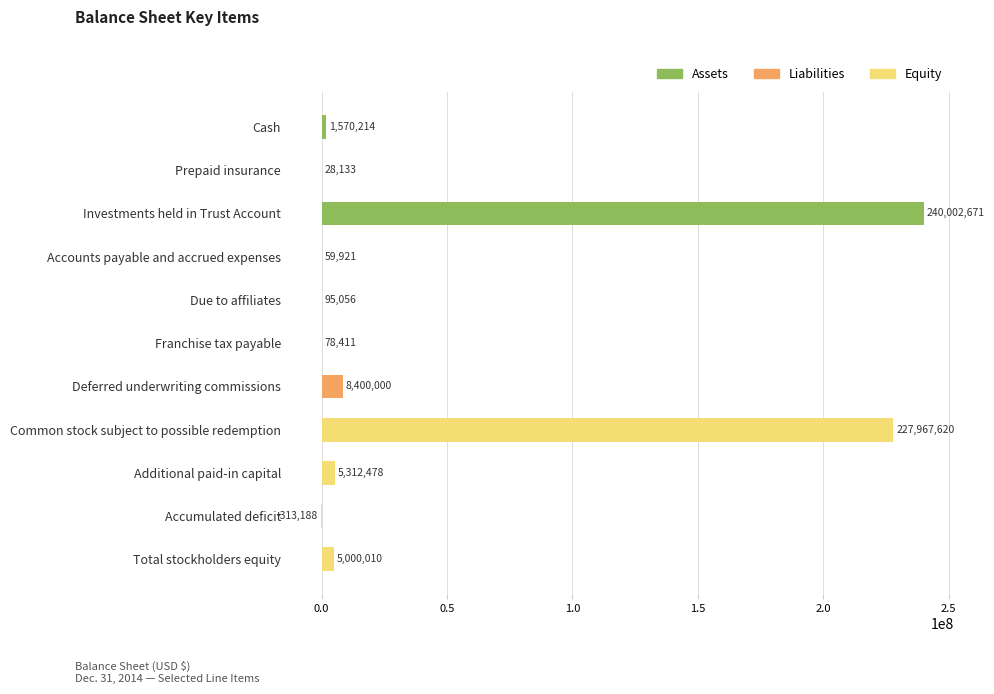

What is the sum of the values at Prepaid insurance and Deferred underwriting commissions?

8428133